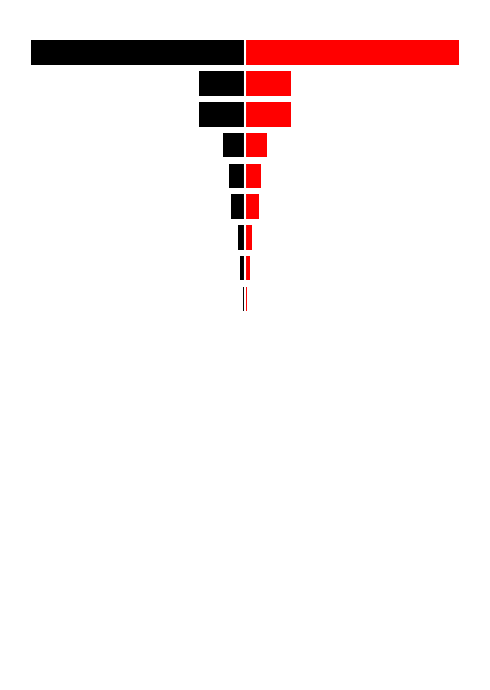

What is the difference between the Нэгж хувьцаанд ногдох ашиг (төг) - баруун values at 10 and 14?

0.1